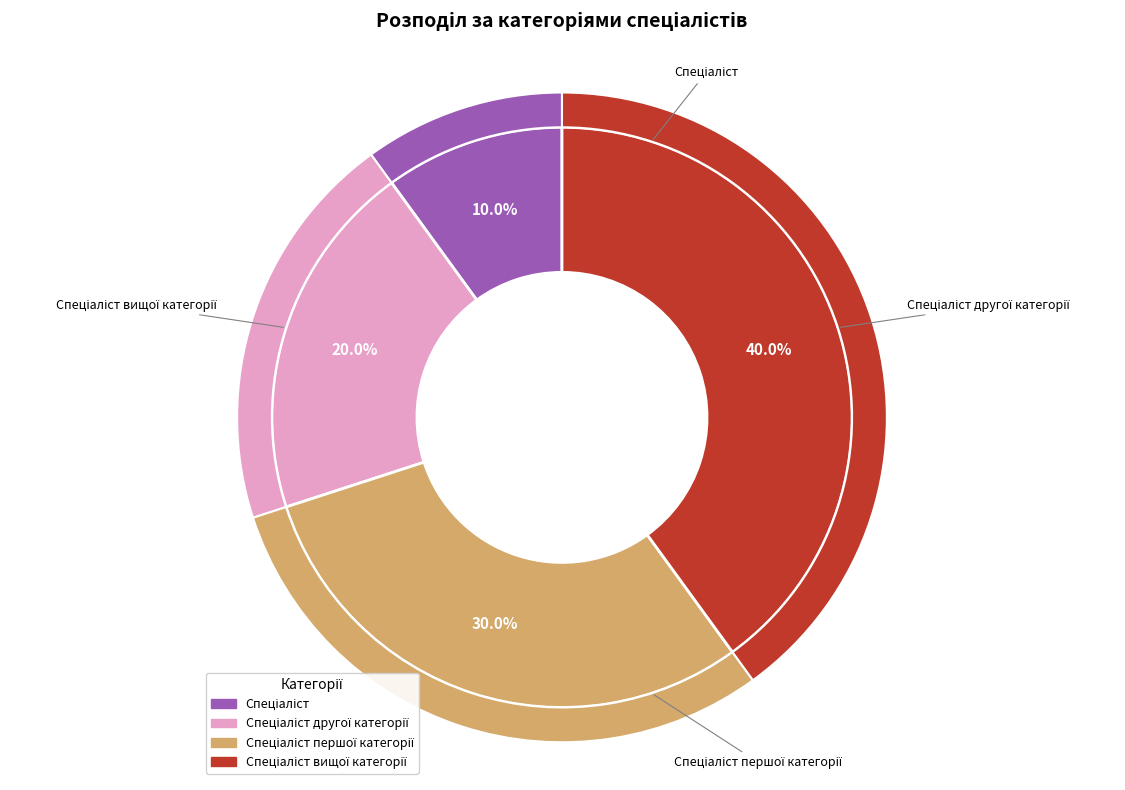

Do Спеціаліст and Спеціаліст першої категорії together represent more than half of the pie?

No